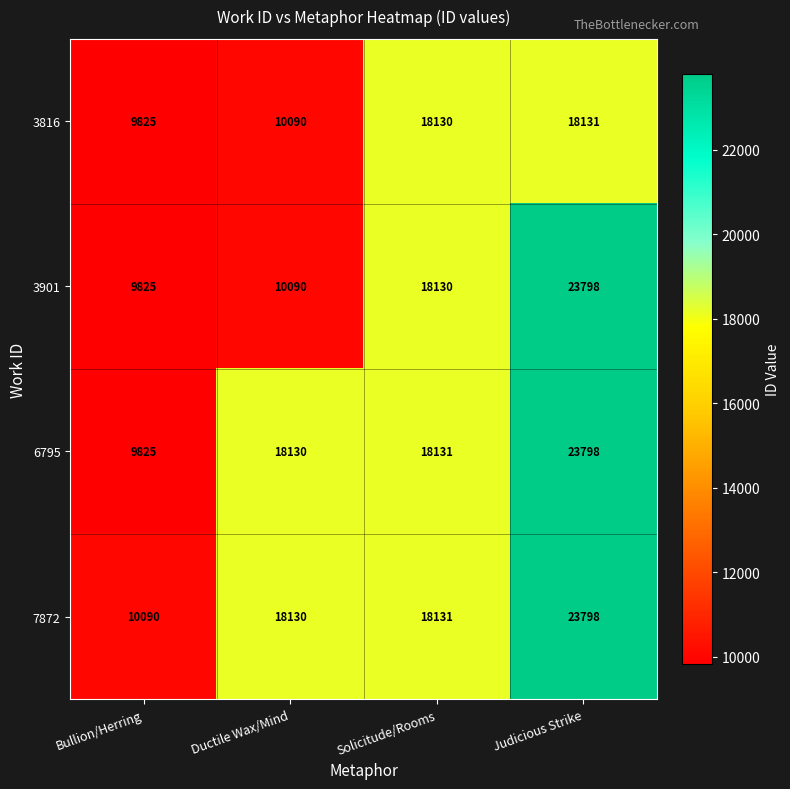

What is the smallest value displayed?

9825